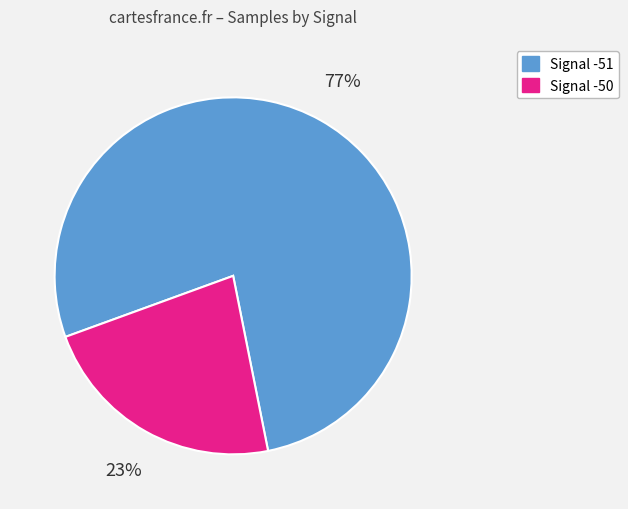

Is there any slice that represents more than half of the pie?

Yes